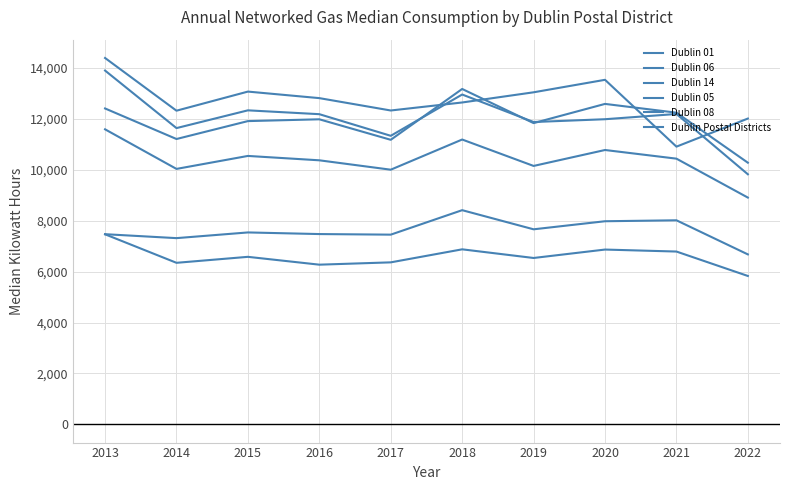

Reading left to right, what are all the values shown in this chart?

Dublin 01: 2013=7467	2014=6346	2015=6581	2016=6273	2017=6364	2018=6876	2019=6536	2020=6867	2021=6789	2022=5829
Dublin 06: 2013=12413	2014=11212	2015=11916	2016=11987	2017=11181	2018=13179	2019=11837	2020=12592	2021=12247	2022=10281
Dublin 14: 2013=14397	2014=12325	2015=13076	2016=12819	2017=12333	2018=12648	2019=13048	2020=13539	2021=10912	2022=12016
Dublin 05: 2013=13903	2014=11641	2015=12339	2016=12188	2017=11338	2018=12961	2019=11880	2020=11990	2021=12196	2022=9826
Dublin 08: 2013=7471	2014=7316	2015=7540	2016=7476	2017=7453	2018=8415	2019=7663	2020=7980	2021=8017	2022=6677
Dublin Postal Districts: 2013=11593	2014=10037	2015=10547	2016=10375	2017=10006	2018=11192	2019=10154	2020=10780	2021=10440	2022=8910